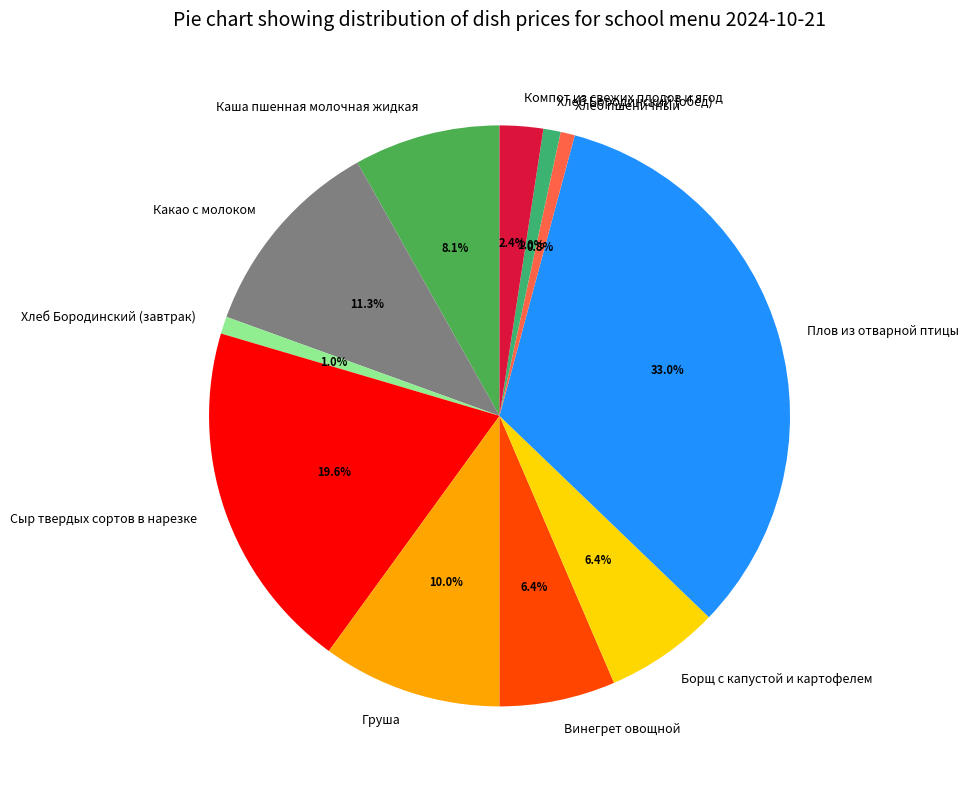

To the nearest percent, what percentage of the pie is Какао с молоком?

11%